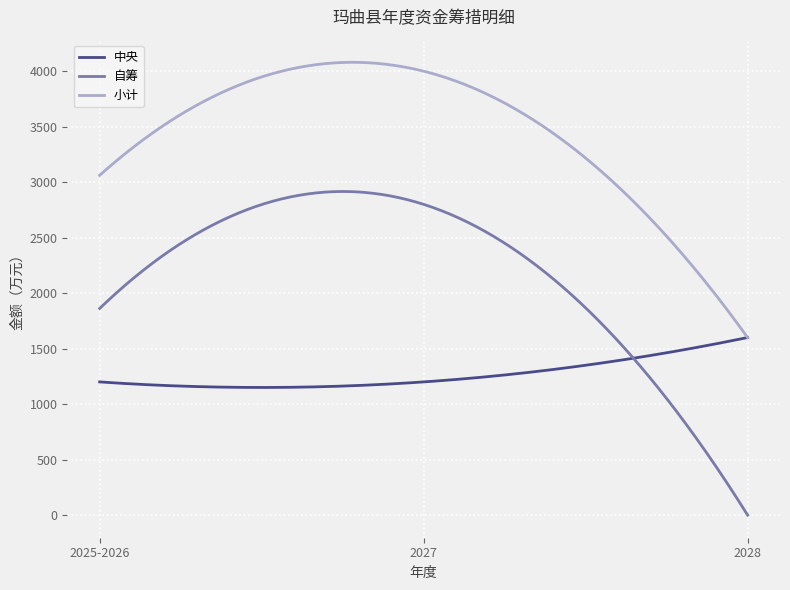

Which series has the largest total across all categories?

小计